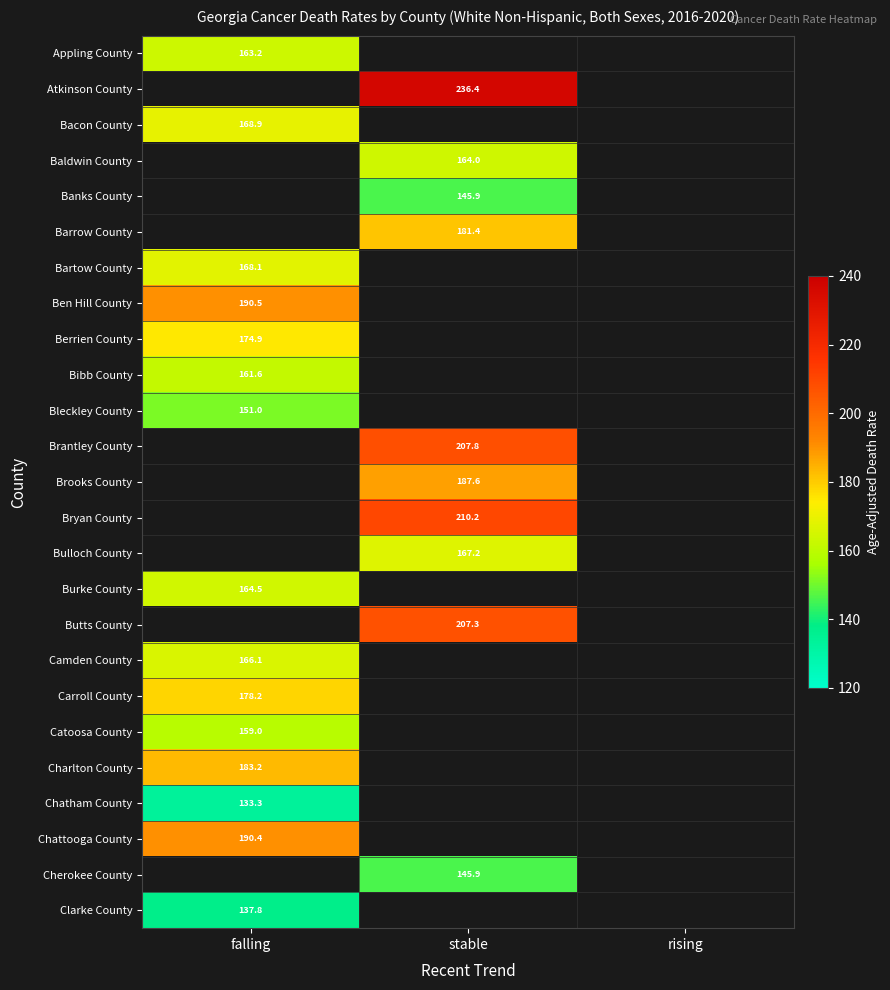

The value of Chattooga County at falling is 190.4. True or false?

True